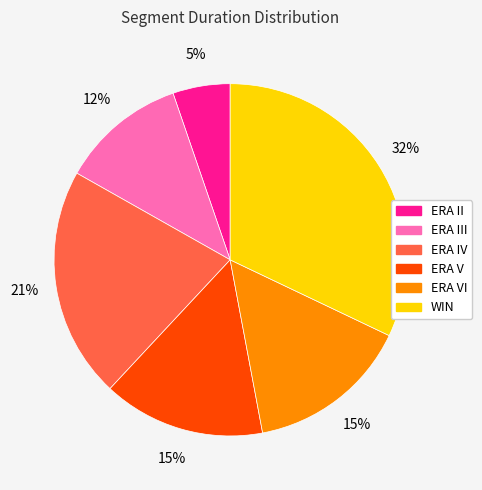

Is there a majority slice in this chart?

No